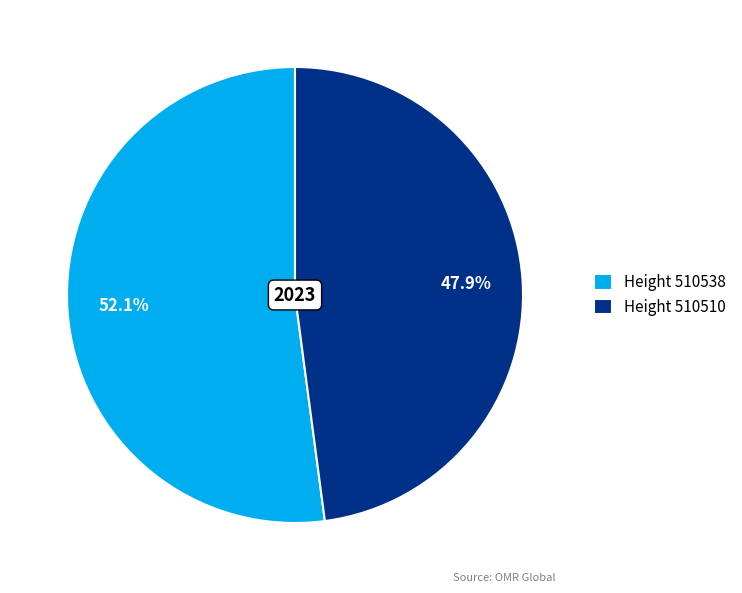

Rank the categories by value from lowest to highest.

Height 510510, Height 510538